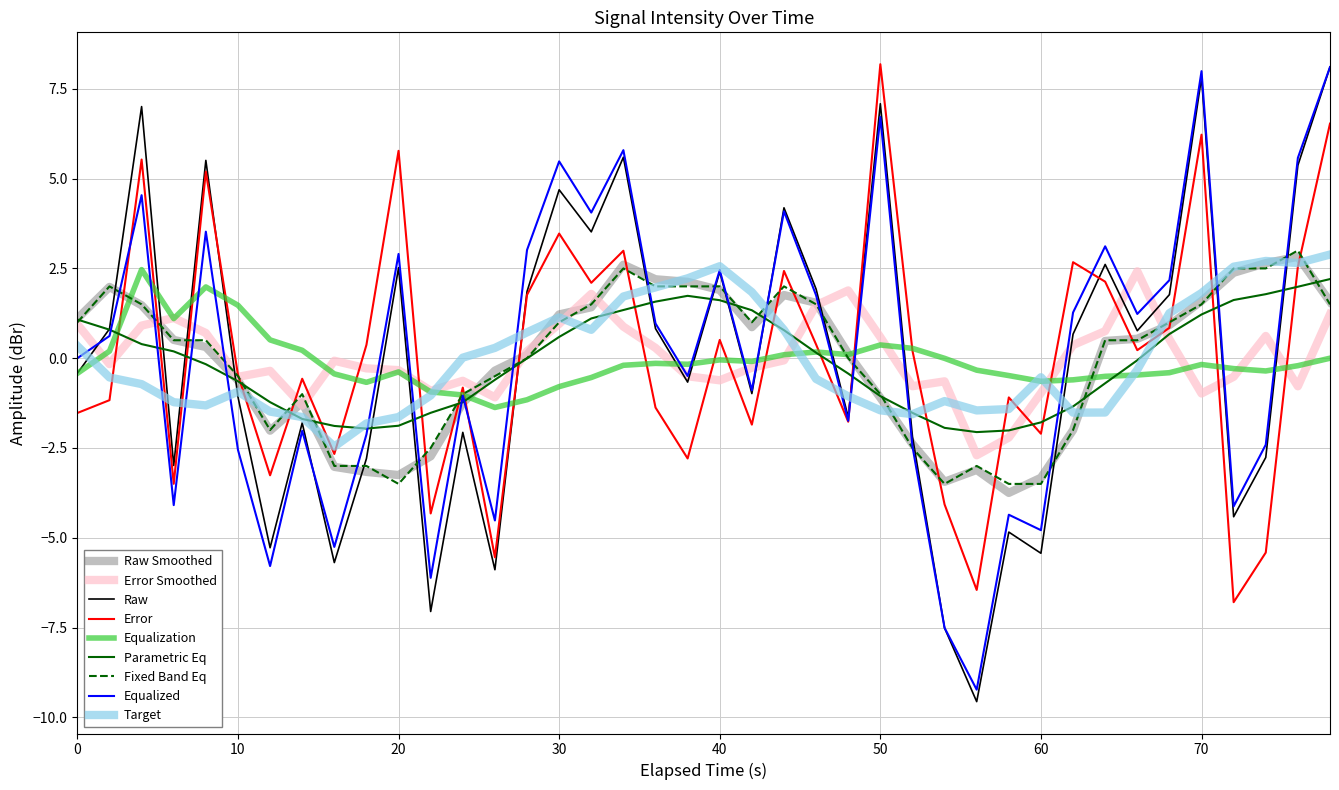

What is the greatest value displayed?

8.2